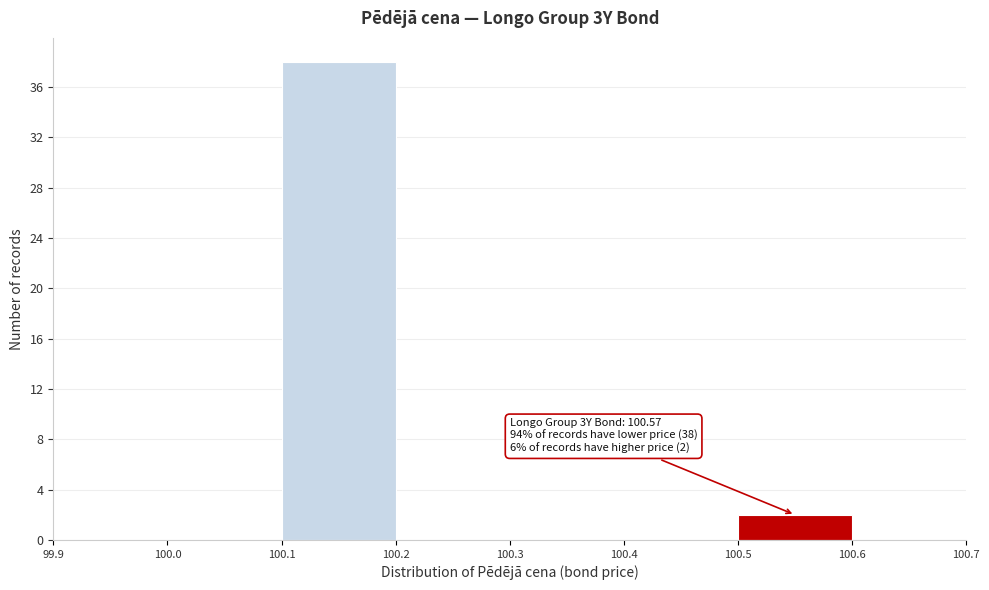

Over which range of the x-axis is the bar tallest?

100.1 to 100.2